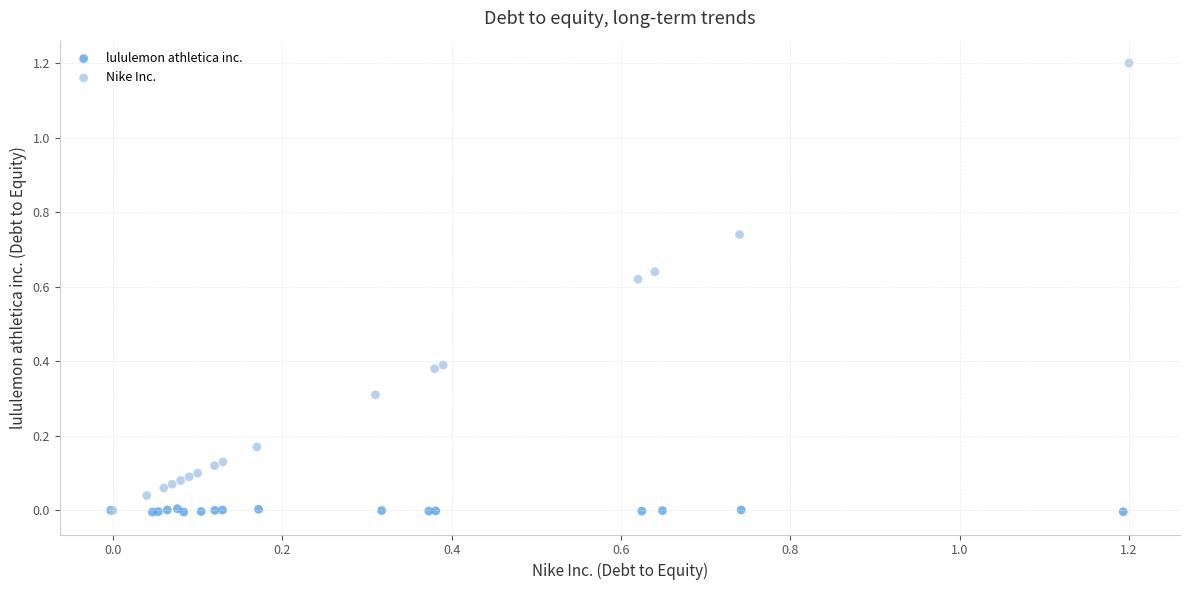

What are all the series names shown in the legend?

lululemon athletica inc., Nike Inc.